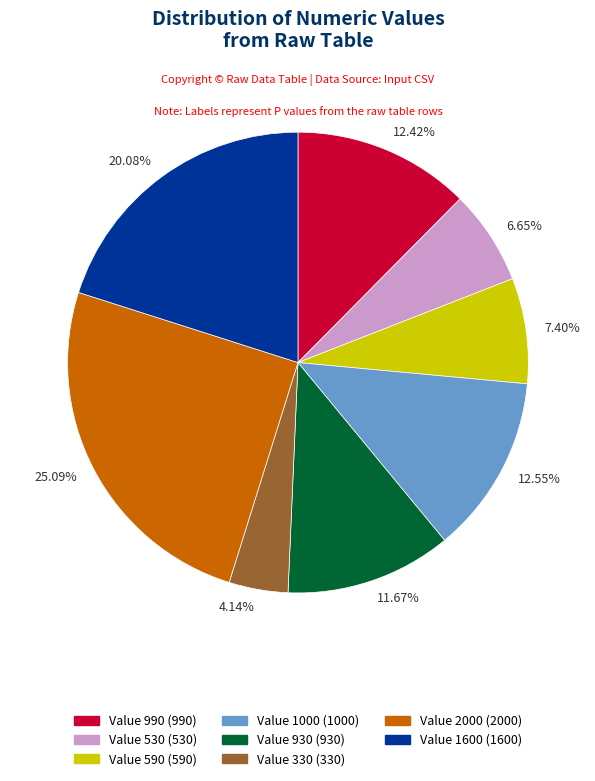

To the nearest percent, what is the difference between the largest and smallest slice percentages?

21%